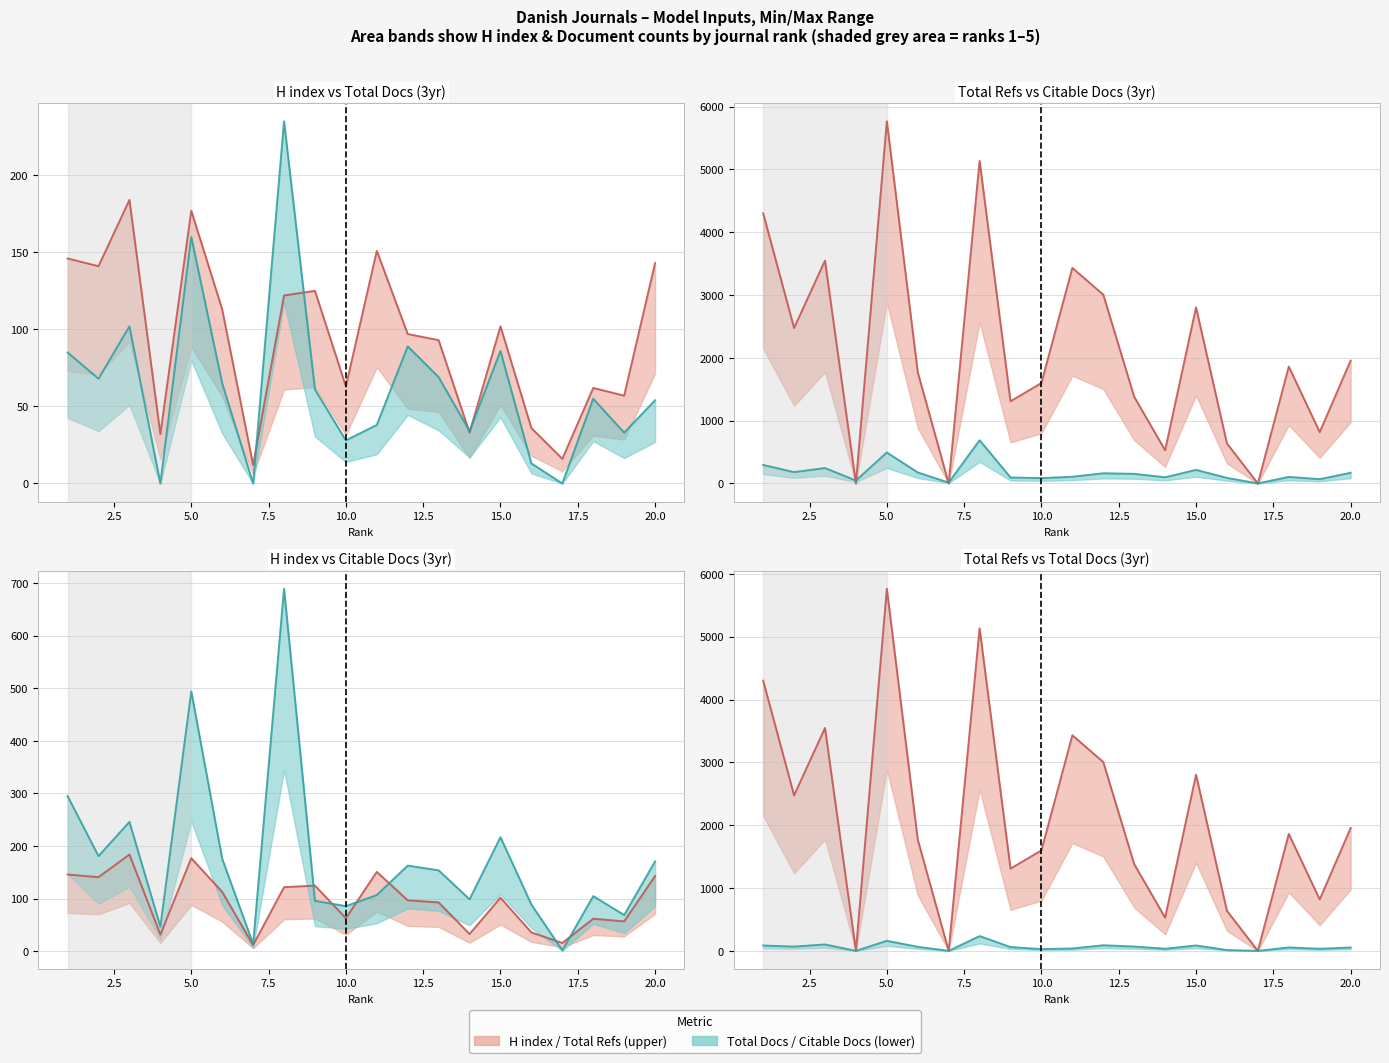

Between 17.5 and 20.0, which is larger?

20.0